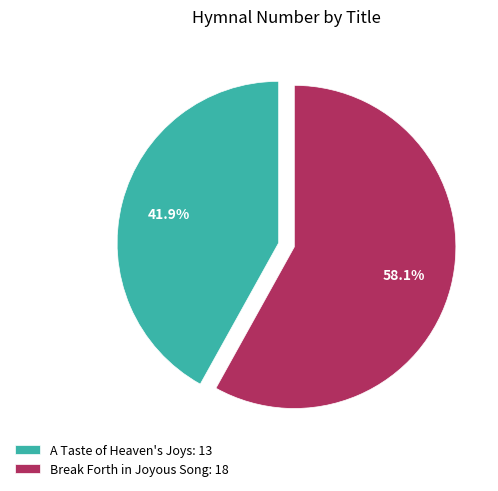

To the nearest percent, what portion does A Taste of Heaven's Joys represent?

42%